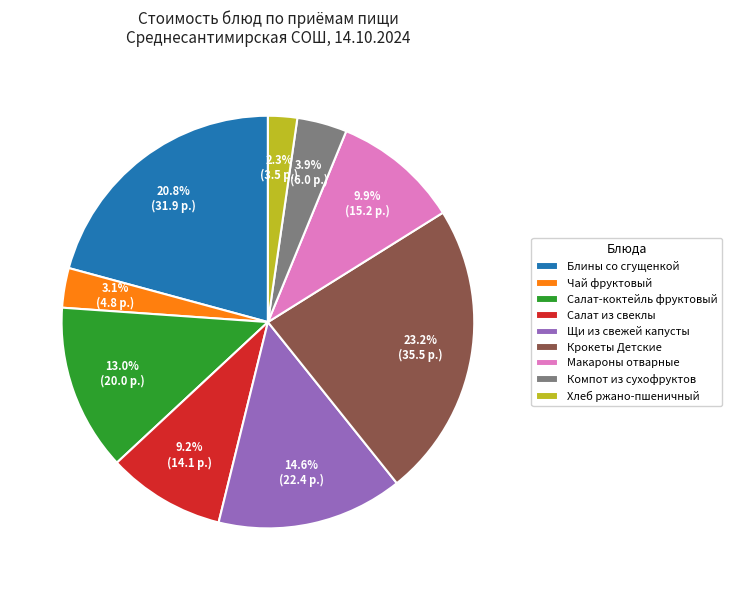

Does Салат-коктейль фруктовый account for over 50% of the chart?

No